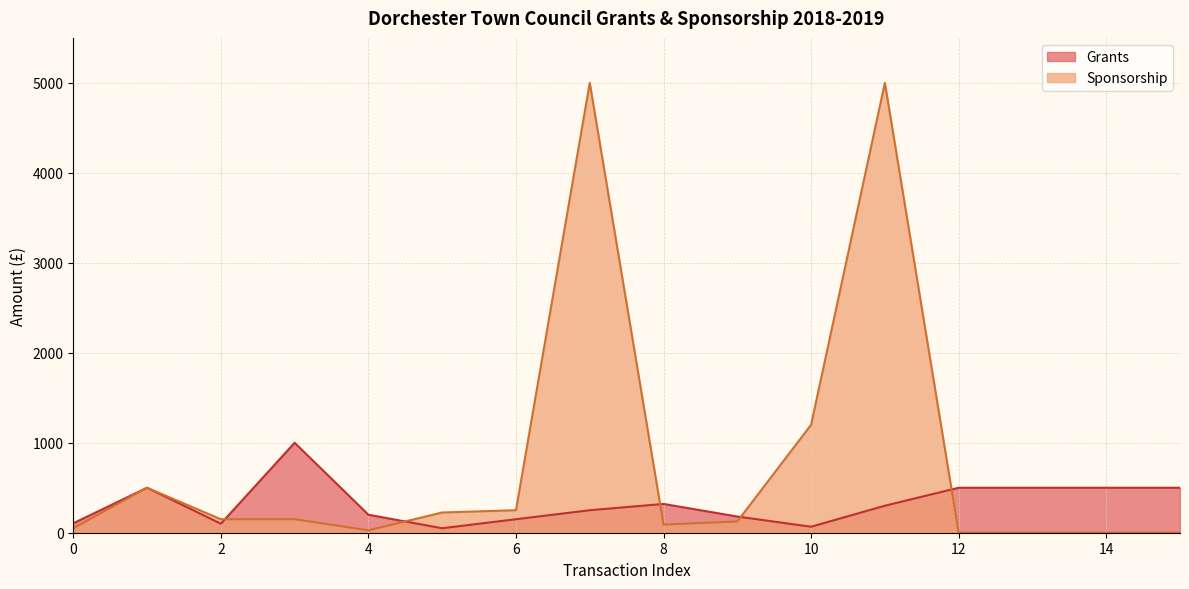

What is the smallest value displayed?

0.0